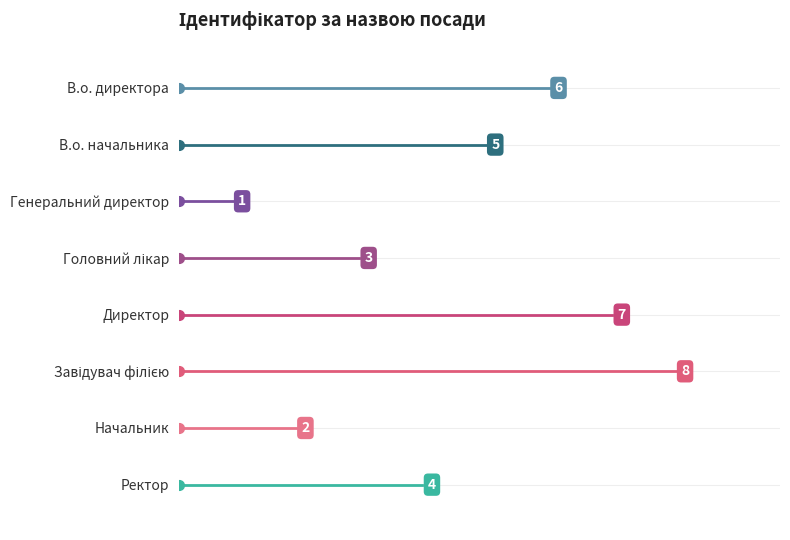

Is this an area chart (filled region under the line)?

No